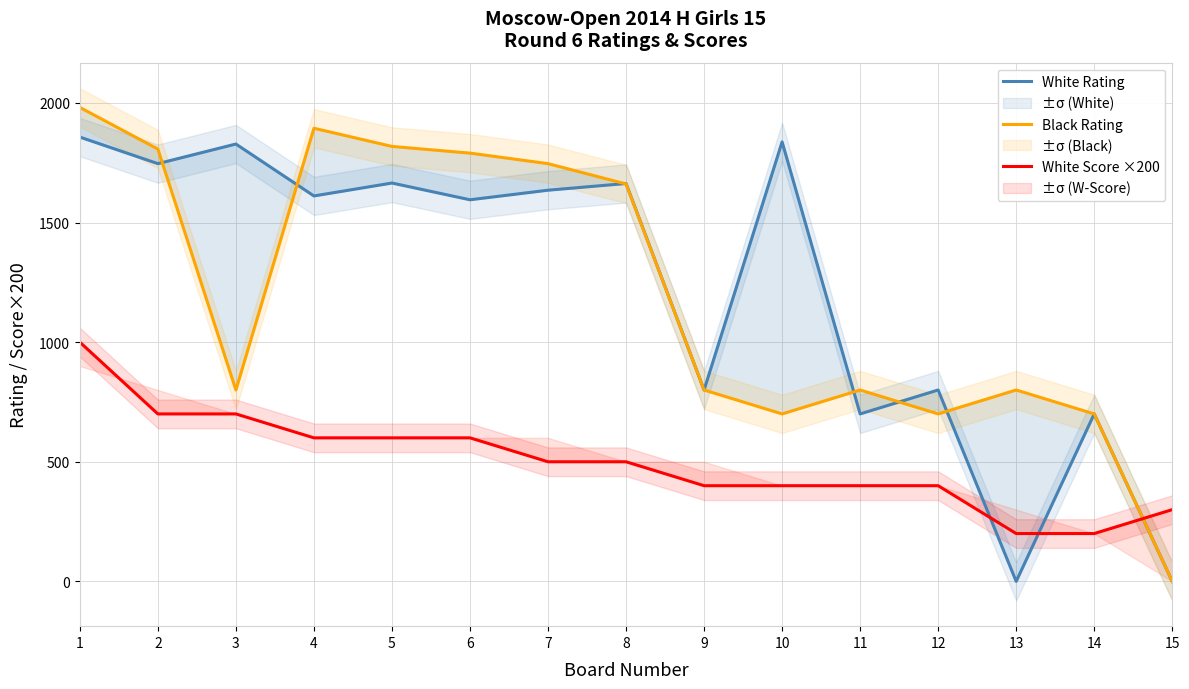

What is the difference between the highest and lowest values at 3?

1128